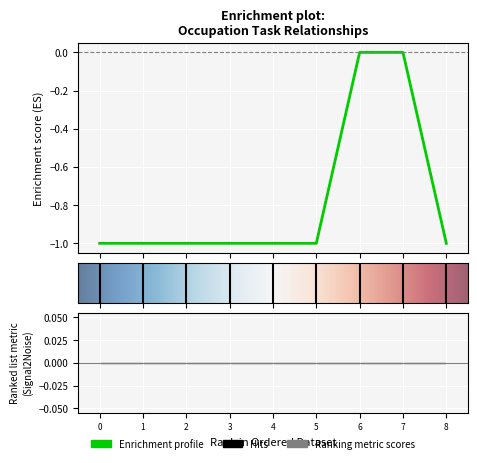

How many categories are shown in the chart?

9